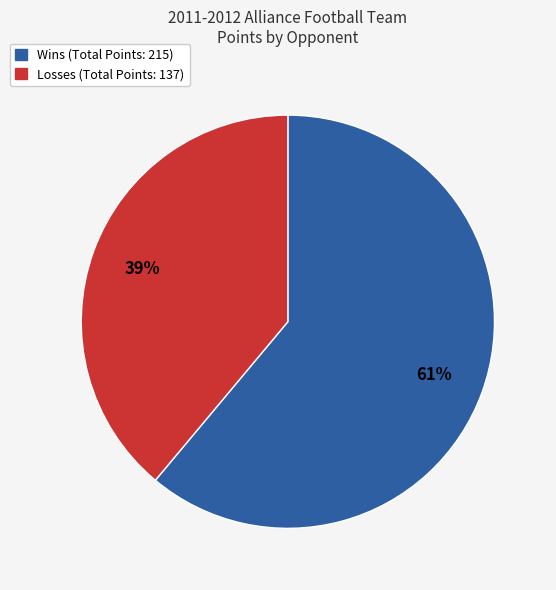

How many segments does this pie chart have?

2